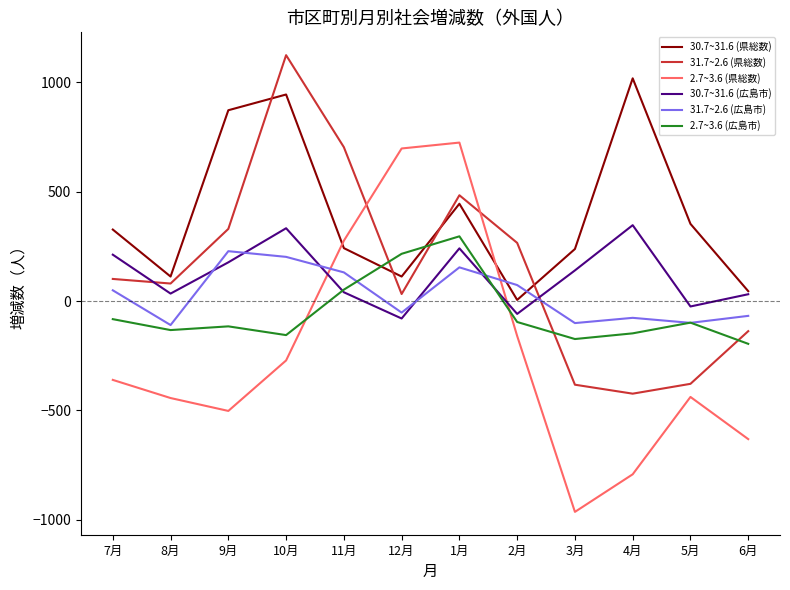

What is the highest value of the 30.7~31.6 (県総数) series?

1019